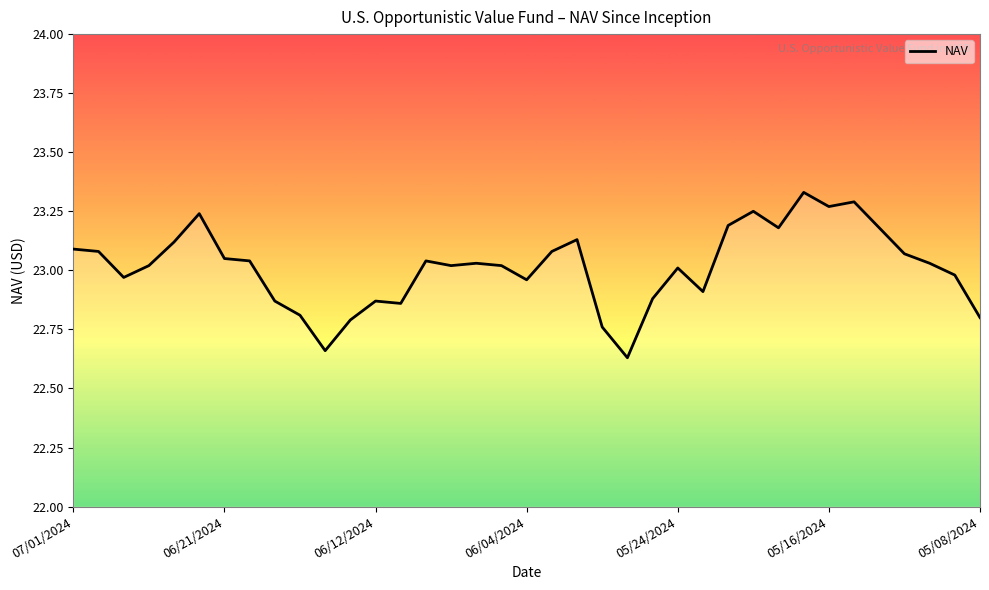

What is the difference between the maximum and minimum values?

0.7